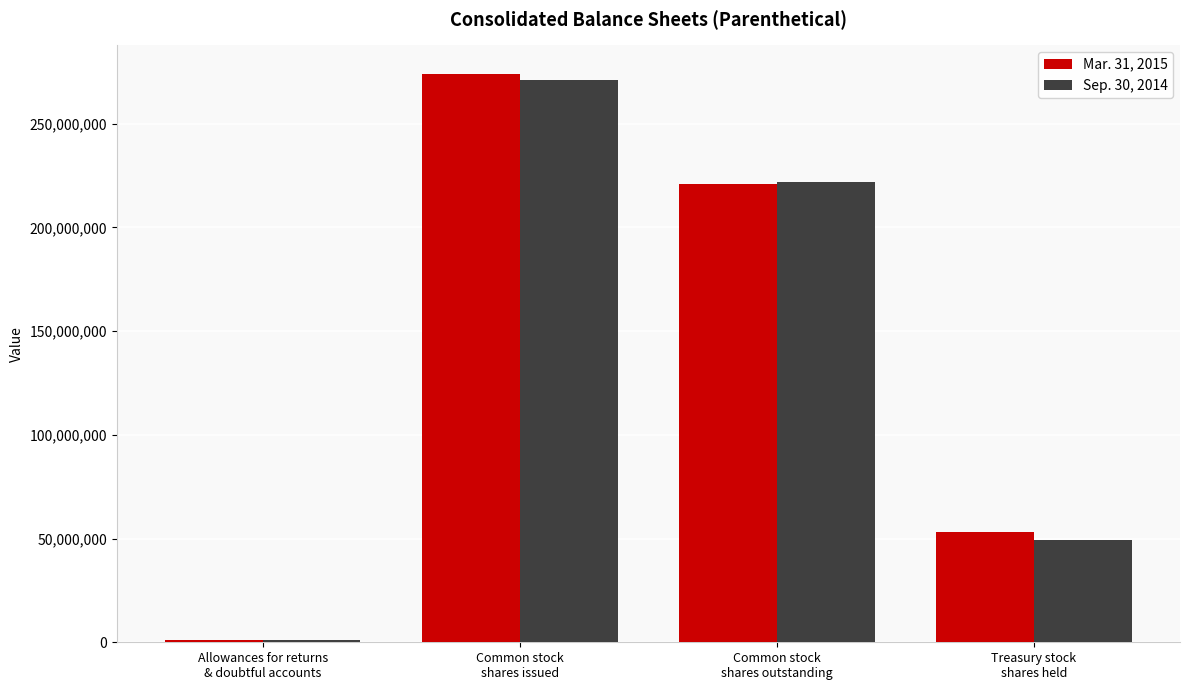

Is it true that Mar. 31, 2015 equals 32953446 at Treasury stock
shares held?

False